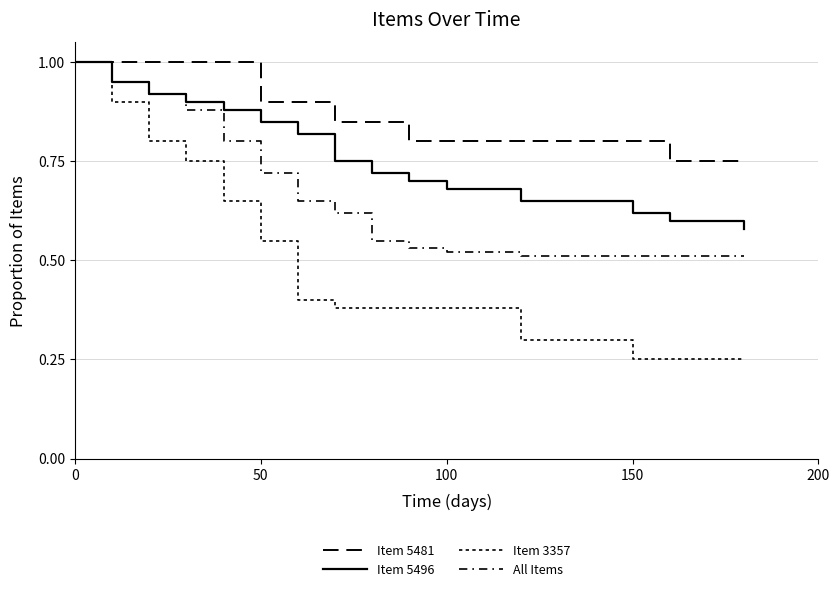

What is the minimum value shown in the chart?

0.2